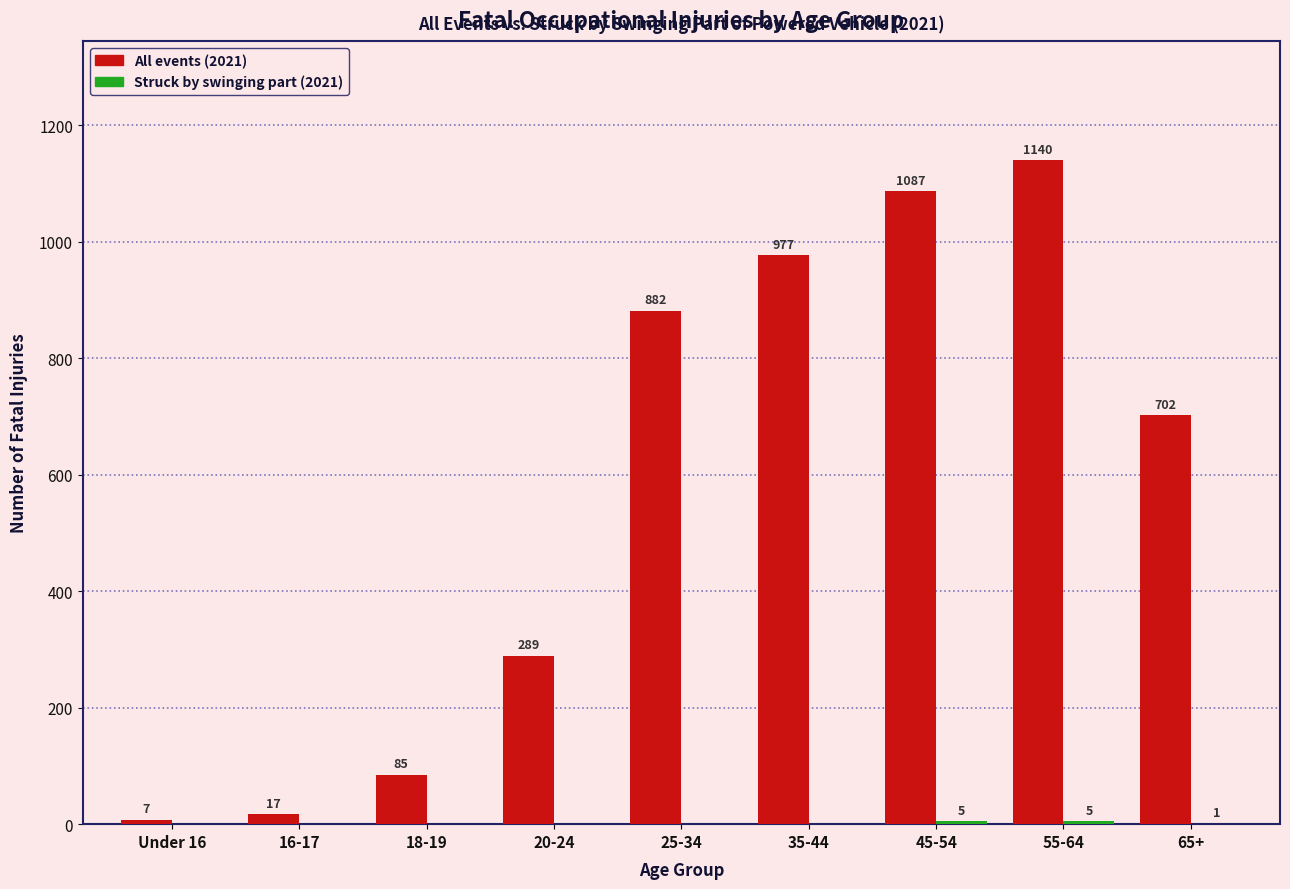

The All events (2021) series shows 882 at 25-34. True or false?

True